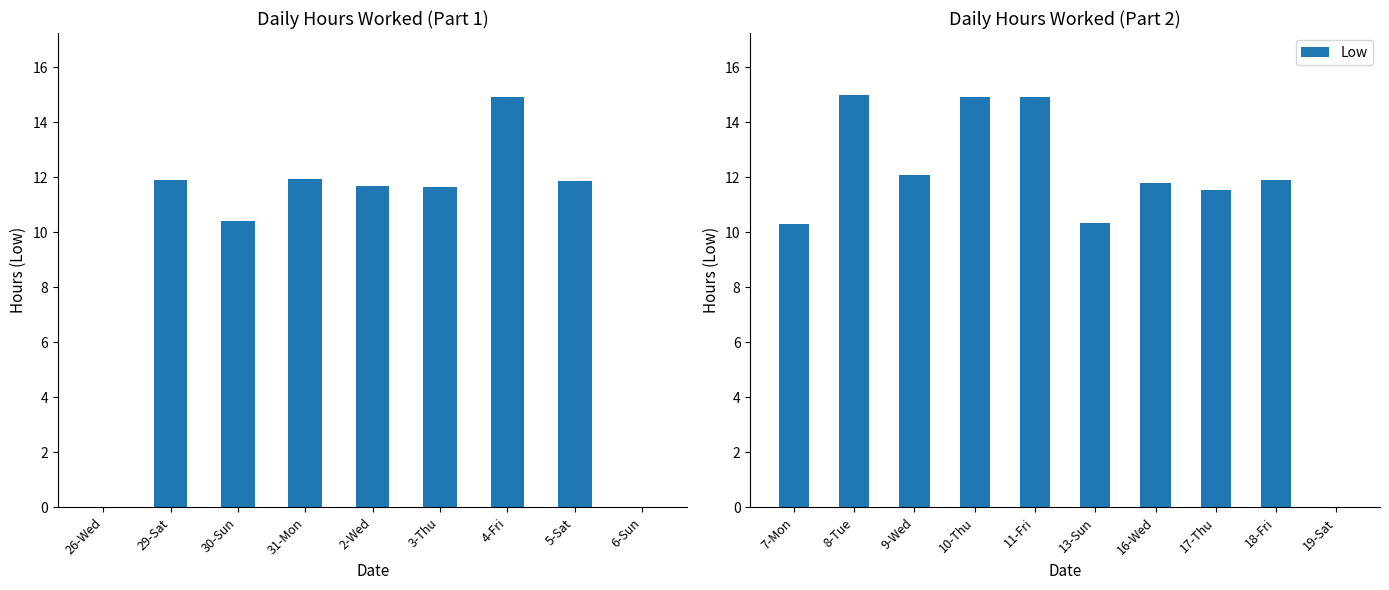

What is the greatest value displayed?

15.0